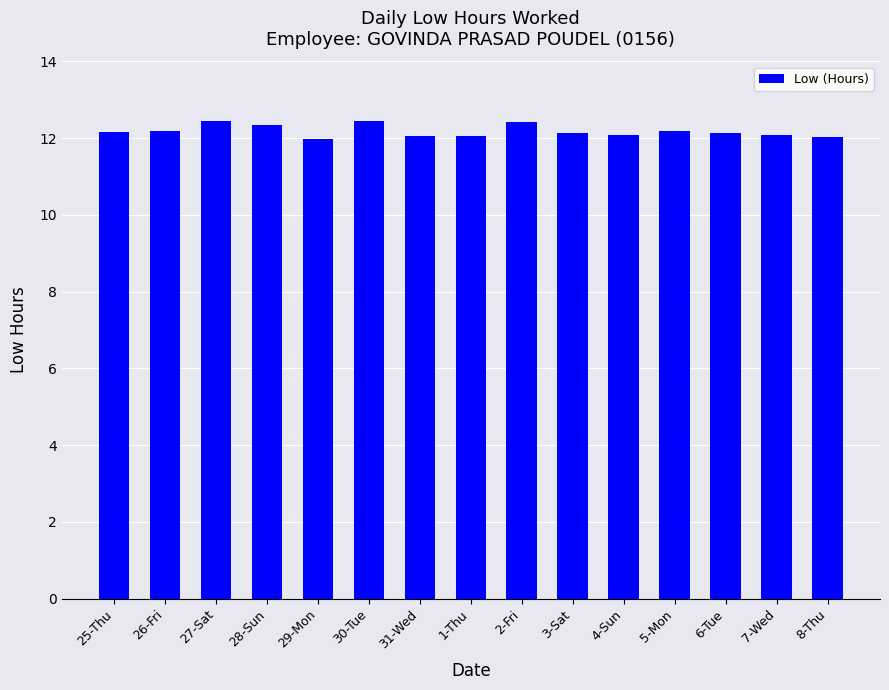

What is the change in value from 27-Sat to 31-Wed?

-0.4